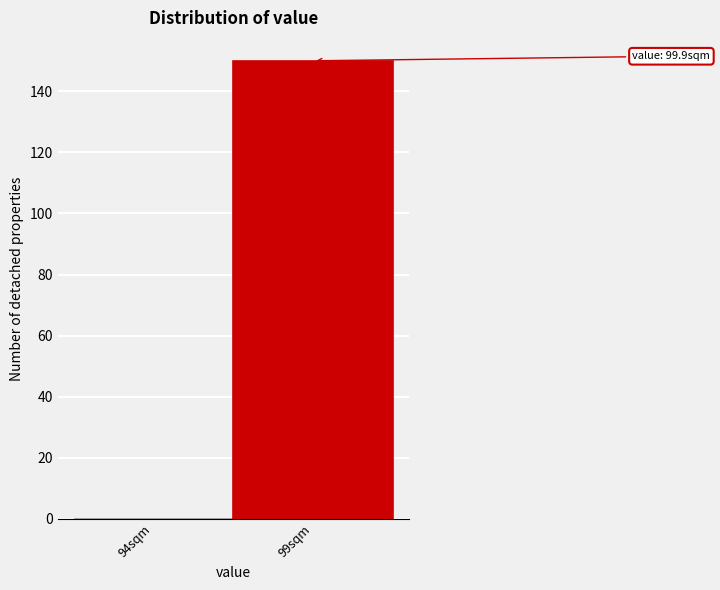

Reading left to right, transcribe all the data shown in this chart.

94sqm=0	99sqm=150